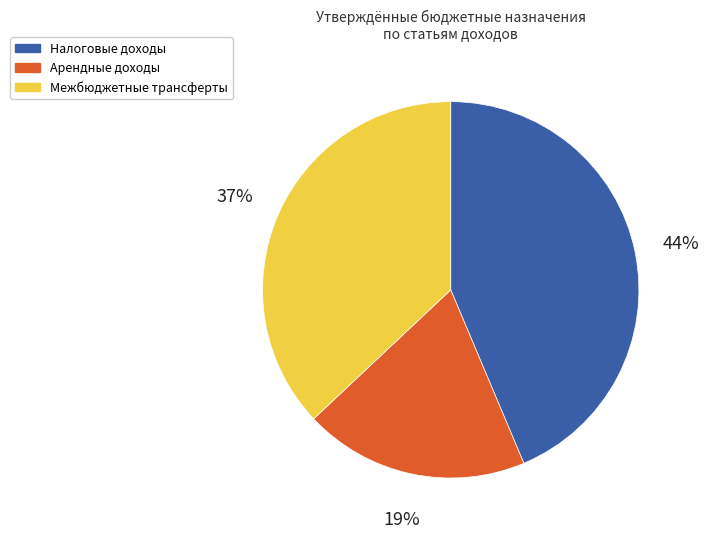

Is there a majority slice in this chart?

No